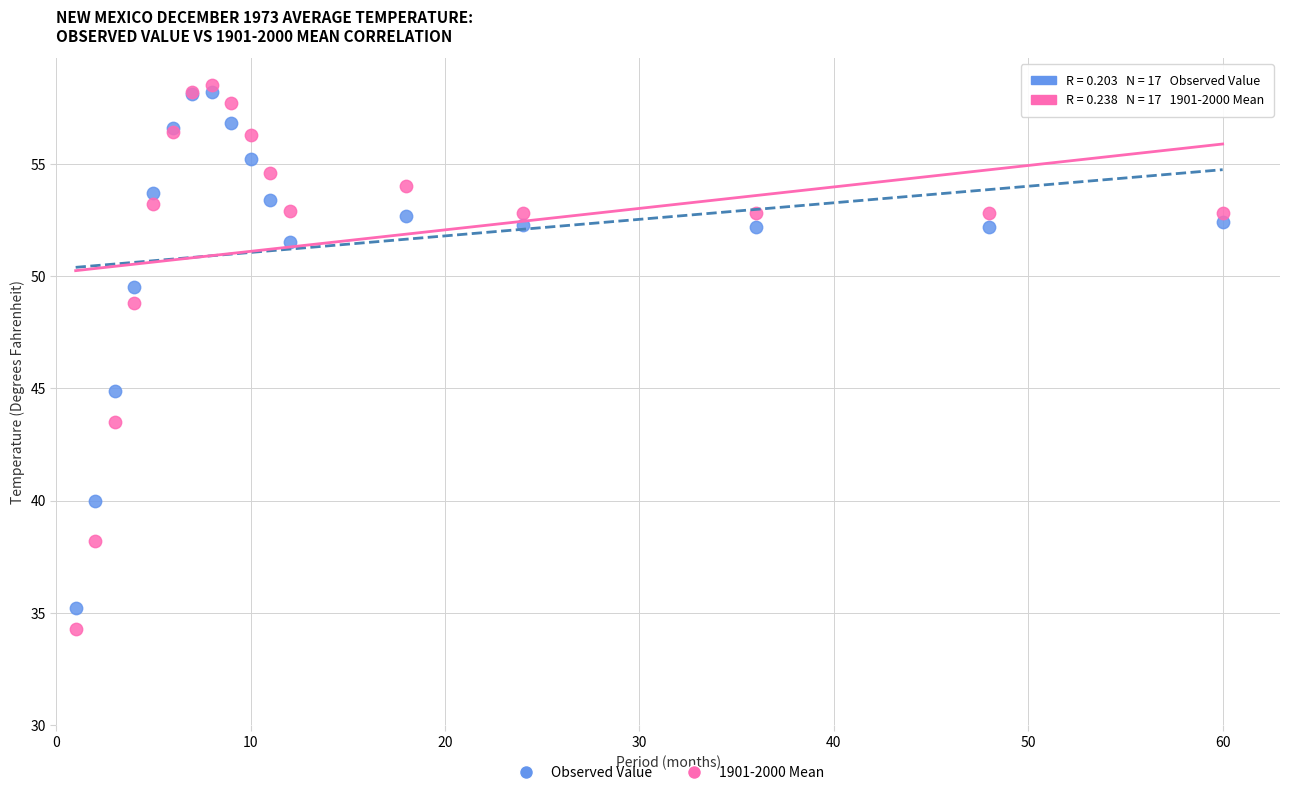

Which series has the largest Y range (max minus min)?

1901-2000 Mean